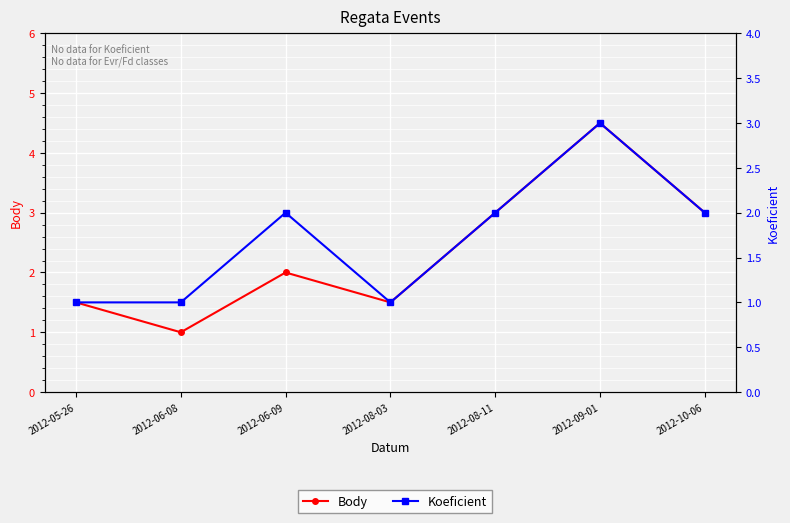

At how many categories does at least one series exceed 2?

3